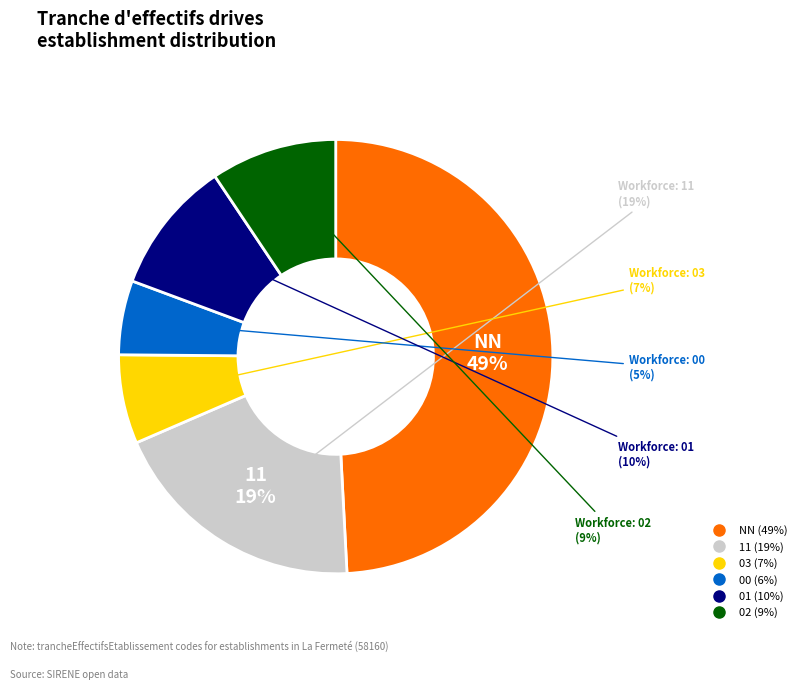

Between 03 and NN, which is larger?

NN